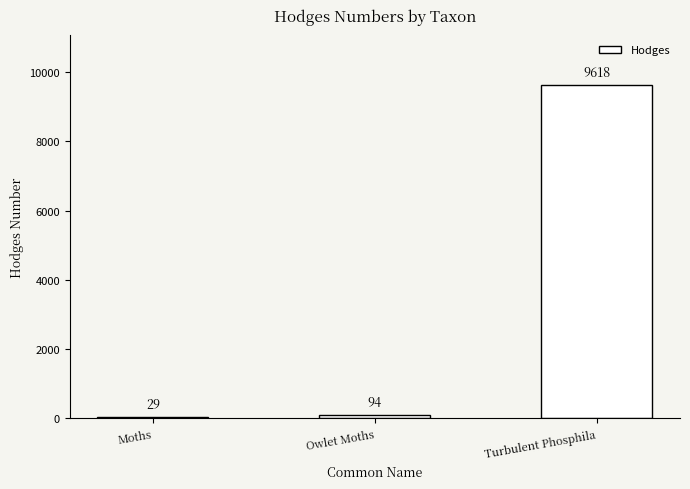

What is the approximate value at Turbulent Phosphila?

9618.0